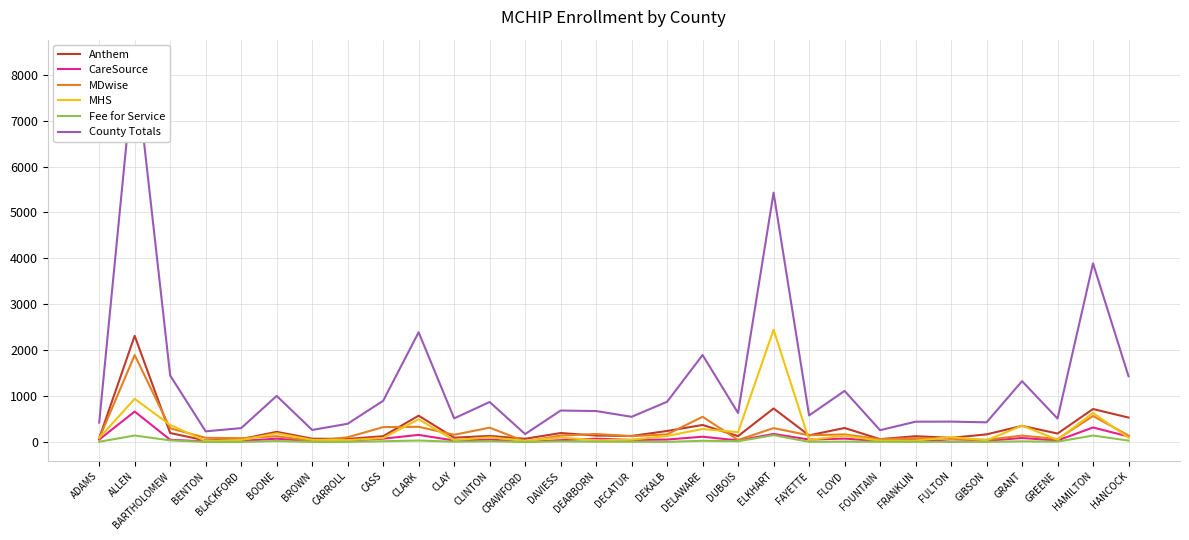

List the series in order of their peak value, lowest first.

Fee for Service, CareSource, MDwise, Anthem, MHS, County Totals